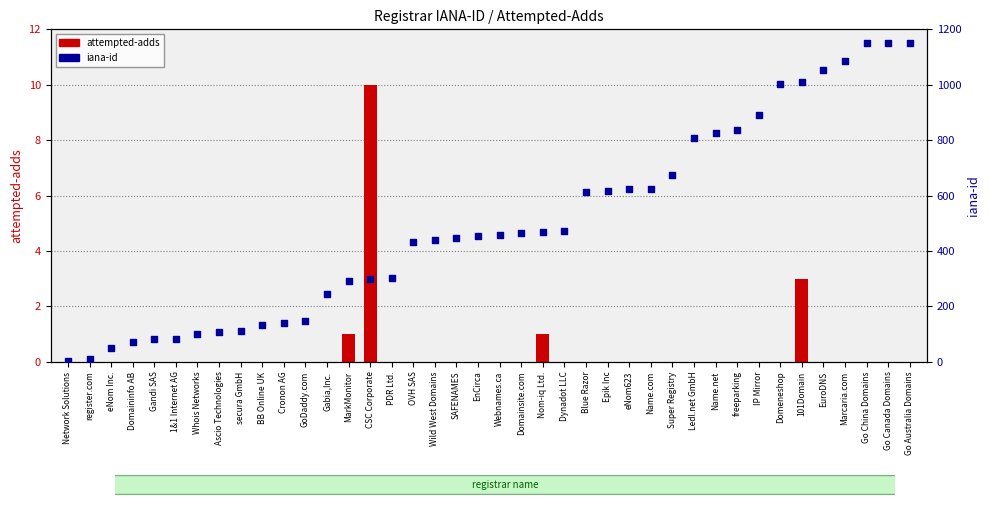

Which series has the largest Y range (max minus min)?

iana-id